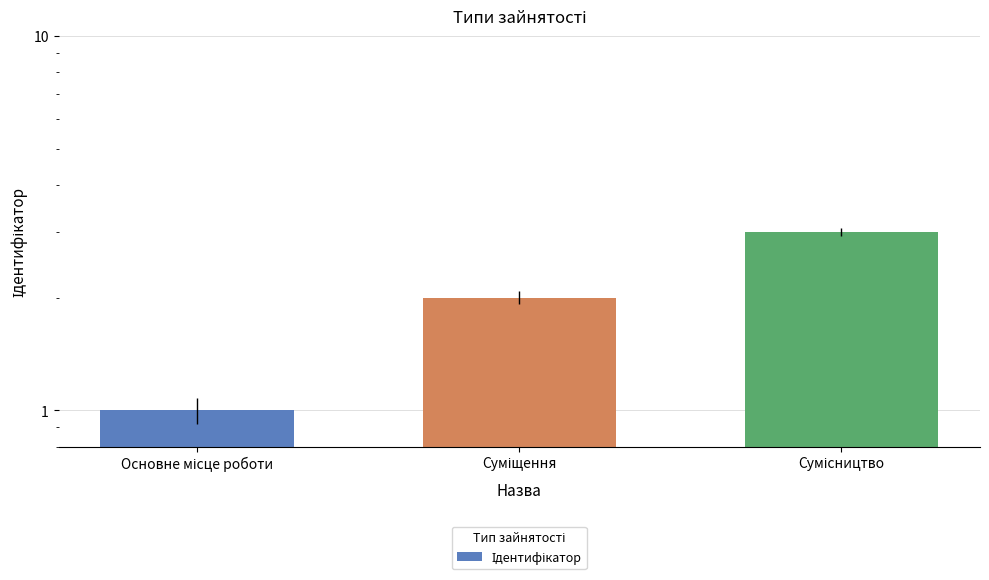

Reading right to left, what are all the values shown in this chart?

3	2	1